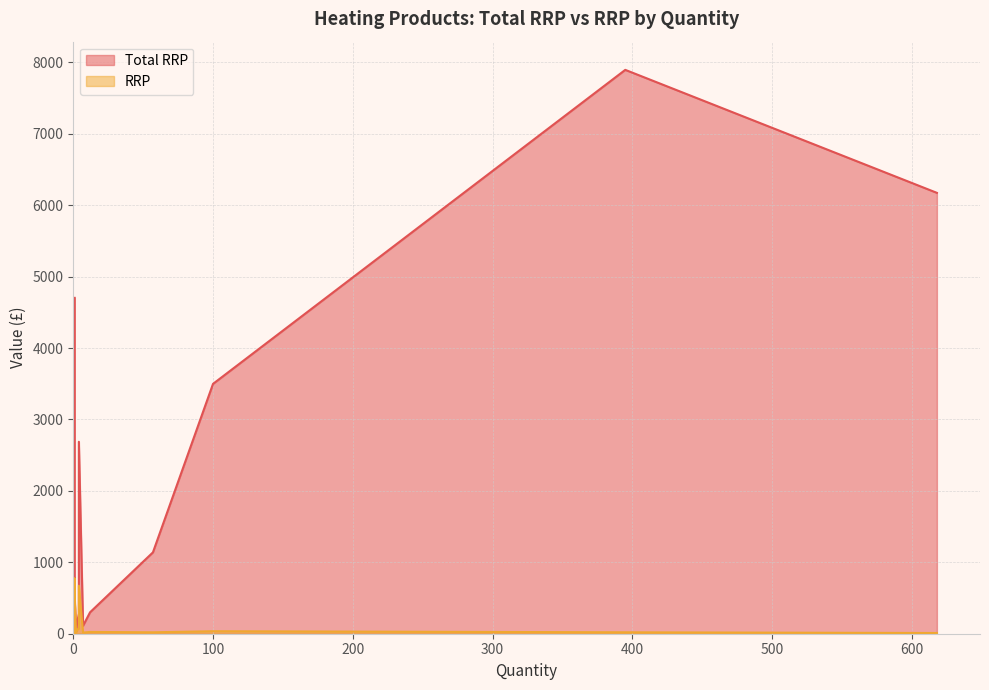

What is the maximum value shown in the chart?

7896.1